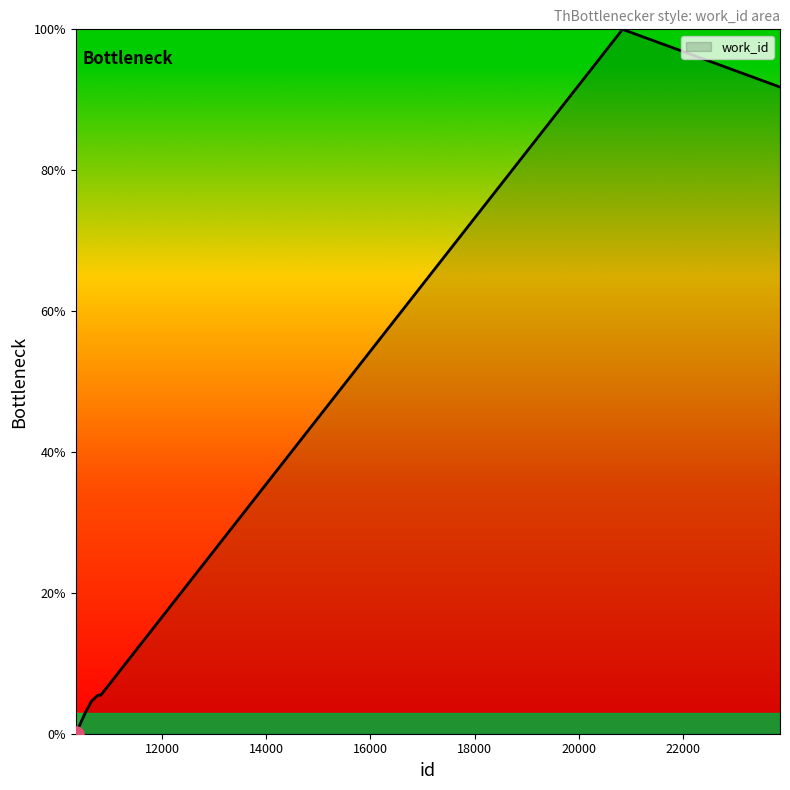

What is the difference between the maximum and minimum values?

100.0